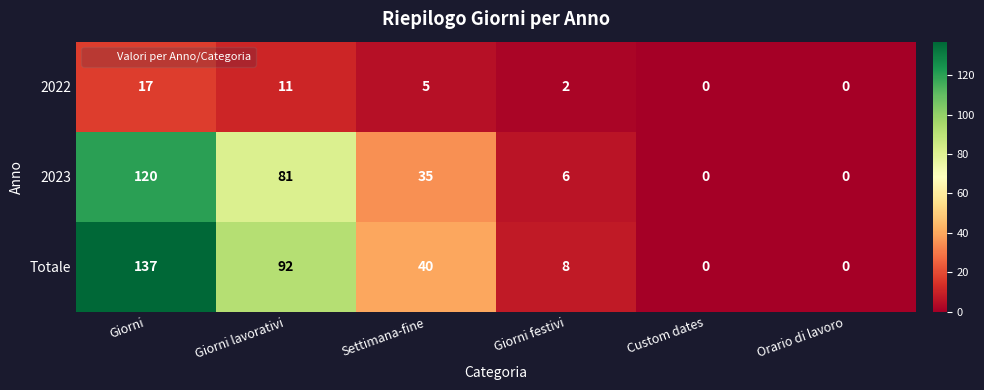

At which category does the chart reach its peak across all series?

Giorni